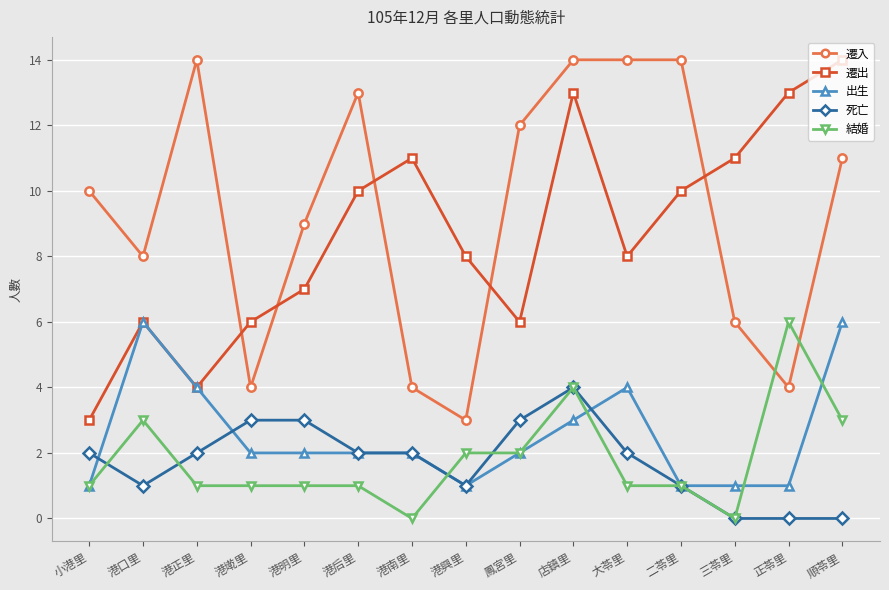

What is the average value of the 遷出 series?

9